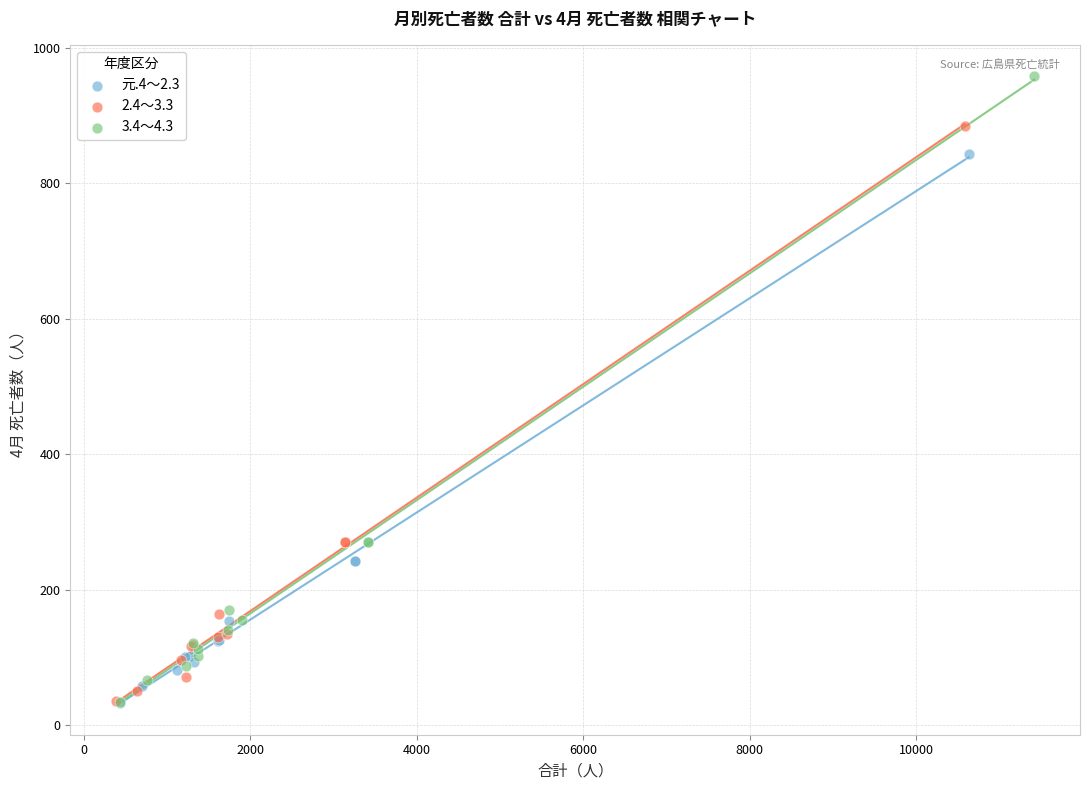

Which series contains the highest Y value?

3.4～4.3